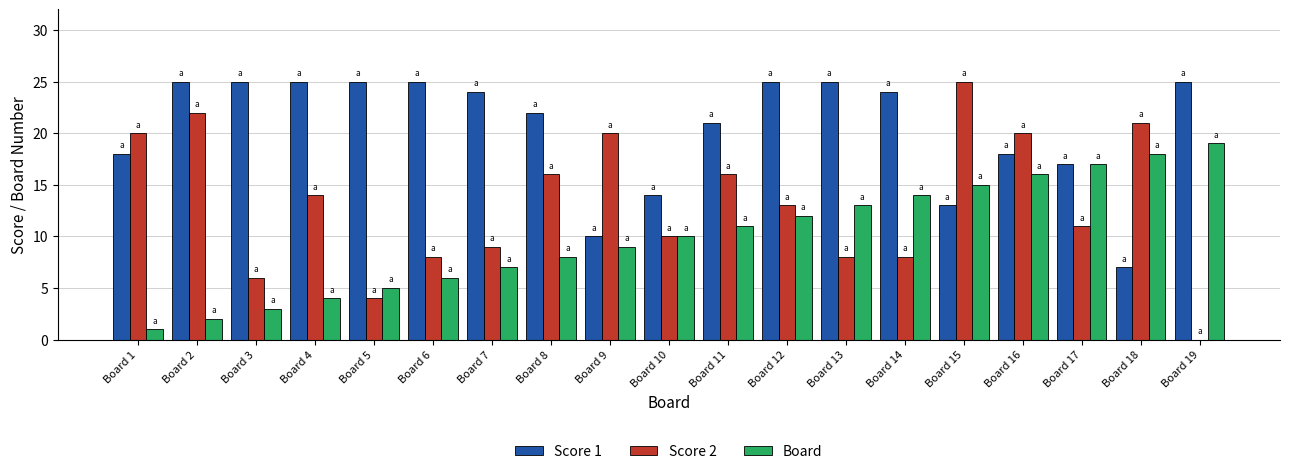

At which label does Board reach its peak?

Board 19